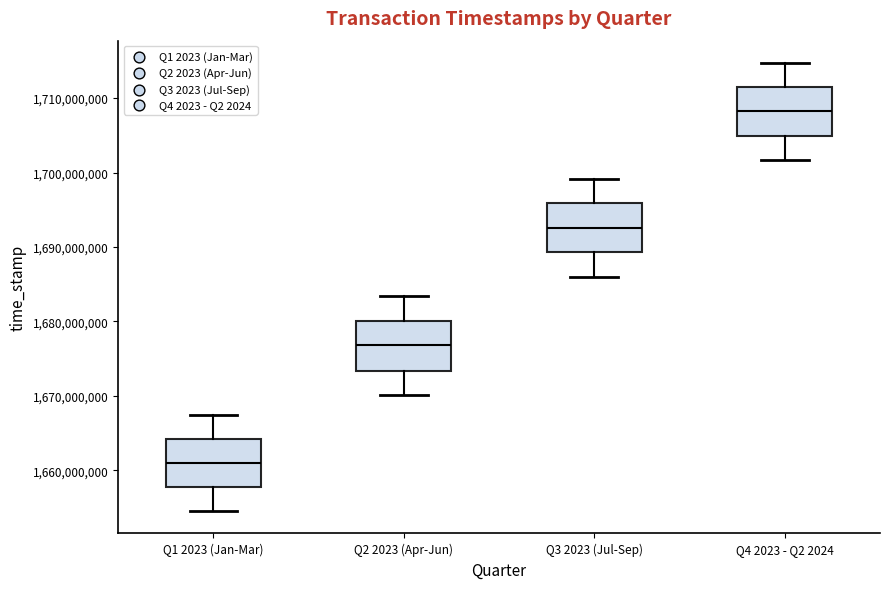

Reading left to right, transcribe this box plot: for each box, give where its median line is, the range the box spans, and where its two whiskers end, as read against the y-axis. The values are not printed on the chart, so give them approximately, as read against the axis.

Q1 2023 (Jan-Mar): median 1661000000, box 1658000000 to 1664000000, whiskers 1655000000 to 1667000000
Q2 2023 (Apr-Jun): median 1677000000, box 1673000000 to 1680000000, whiskers 1670000000 to 1683000000
Q3 2023 (Jul-Sep): median 1693000000, box 1689000000 to 1696000000, whiskers 1686000000 to 1699000000
Q4 2023 - Q2 2024: median 1708000000, box 1705000000 to 1711000000, whiskers 1702000000 to 1715000000